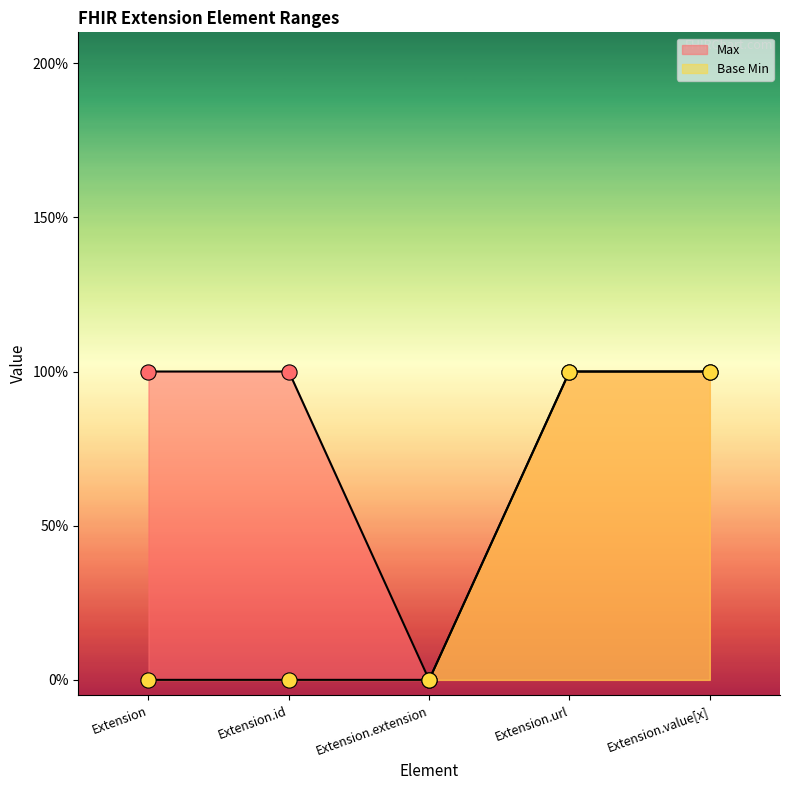

Which series reaches the minimum Y coordinate?

Max